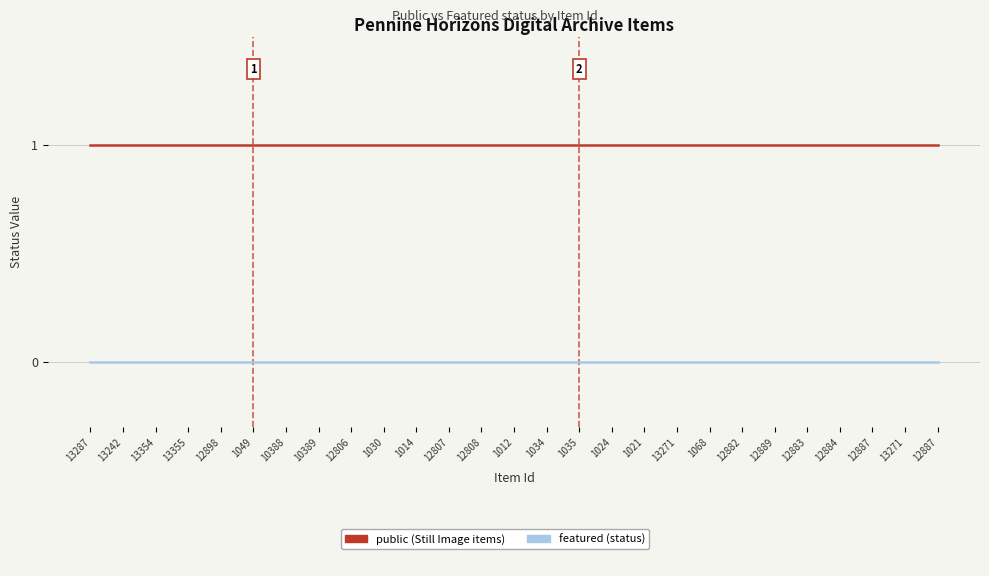

Which has a higher value, 12882 or 1030?

12882